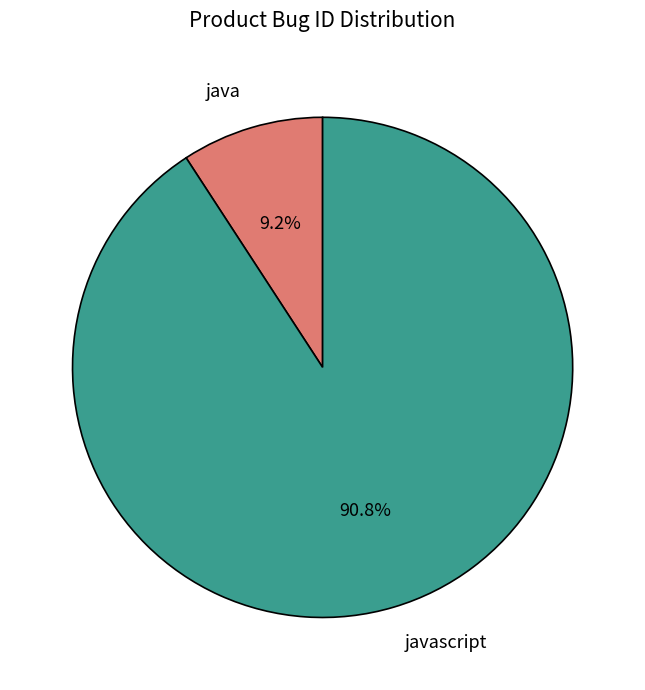

Does java represent more than half of the total?

No